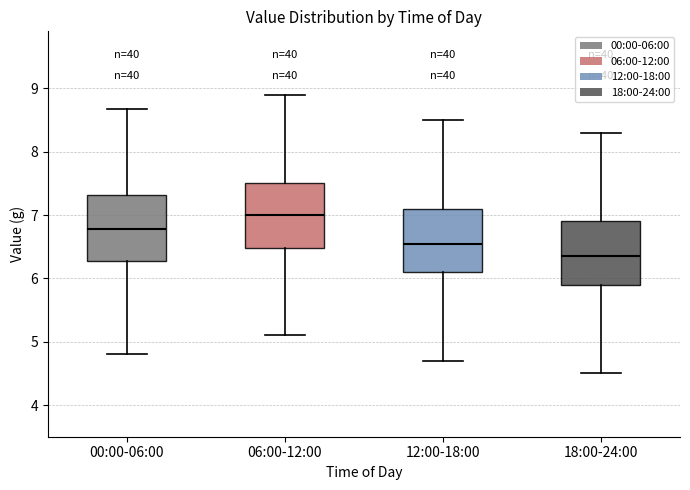

Reading left to right, transcribe this box plot: for each box, give where its median line is, the range the box spans, and where its two whiskers end, as read against the y-axis. The values are not printed on the chart, so give them approximately, as read against the axis.

00:00-06:00: median 6.8, box 6.3 to 7.3, whiskers 4.8 to 8.7
06:00-12:00: median 7.0, box 6.5 to 7.5, whiskers 5.1 to 8.9
12:00-18:00: median 6.6, box 6.1 to 7.1, whiskers 4.7 to 8.5
18:00-24:00: median 6.4, box 5.9 to 6.9, whiskers 4.5 to 8.3